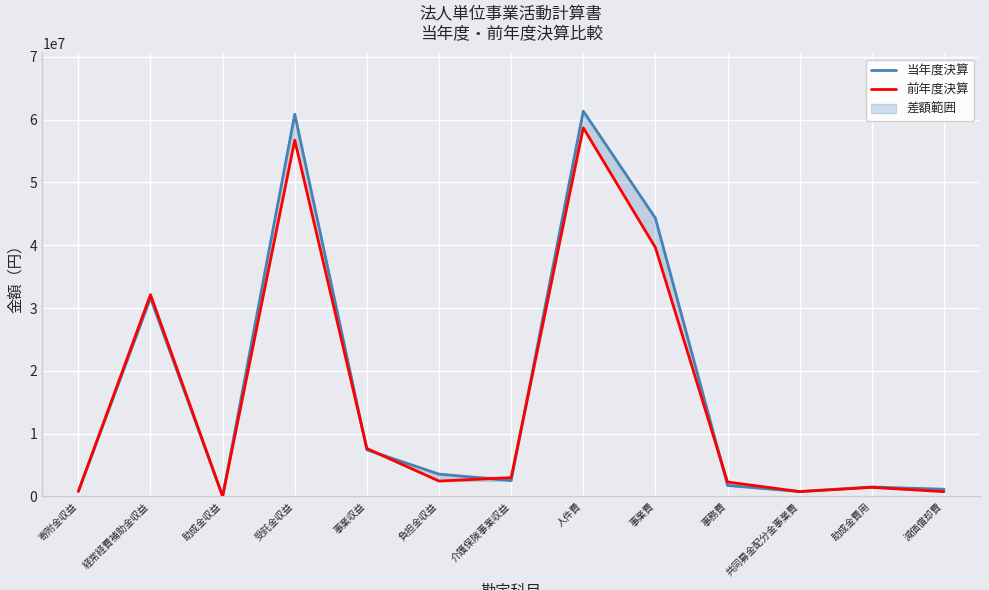

What is the maximum value for 当年度決算?

61369555